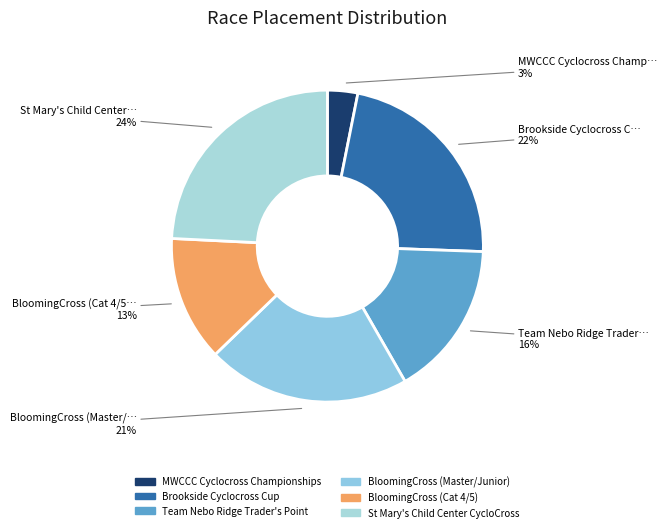

Does Team Nebo Ridge Trader's Point represent more than half of the total?

No